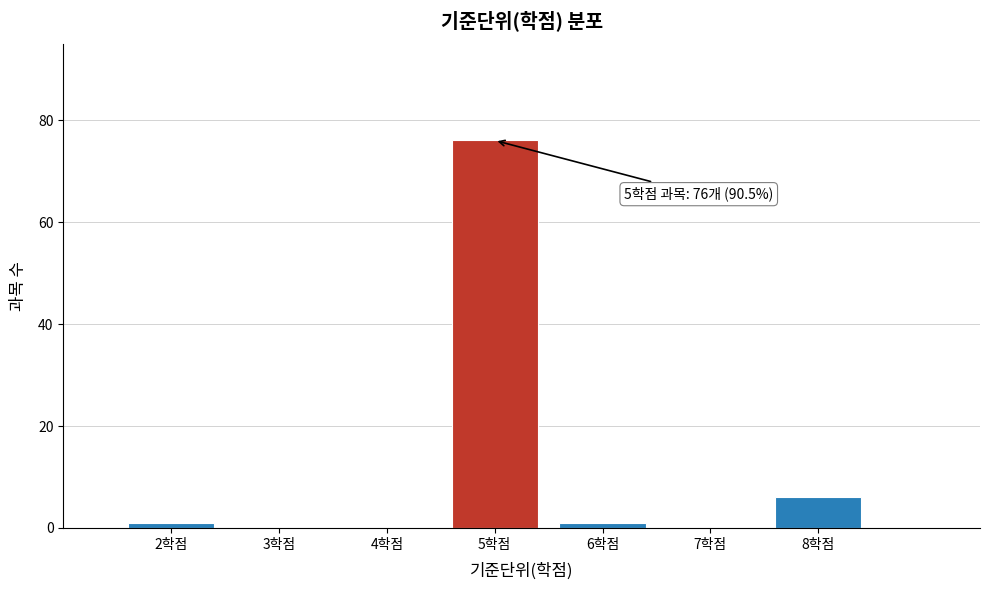

Which range on the x-axis has the tallest bar?

4.5 to 5.5